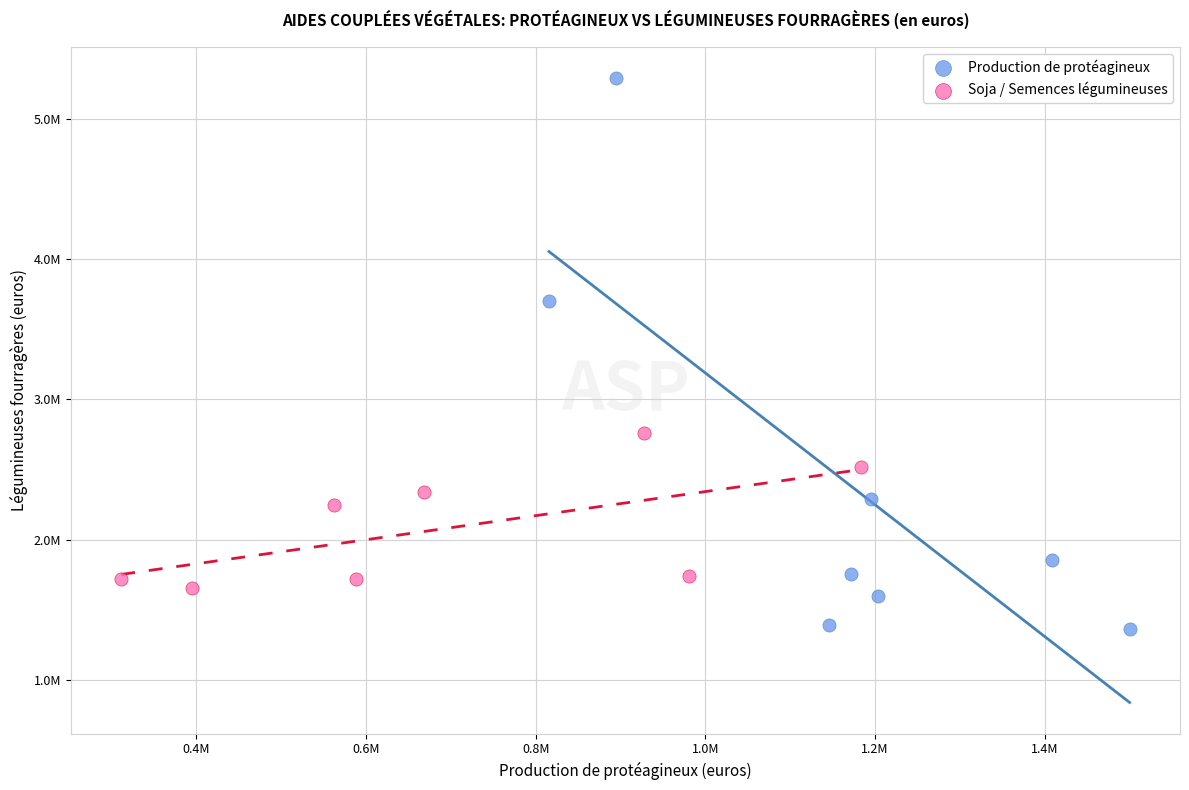

What are all the series names shown in the legend?

Production de protéagineux, Soja / Semences légumineuses